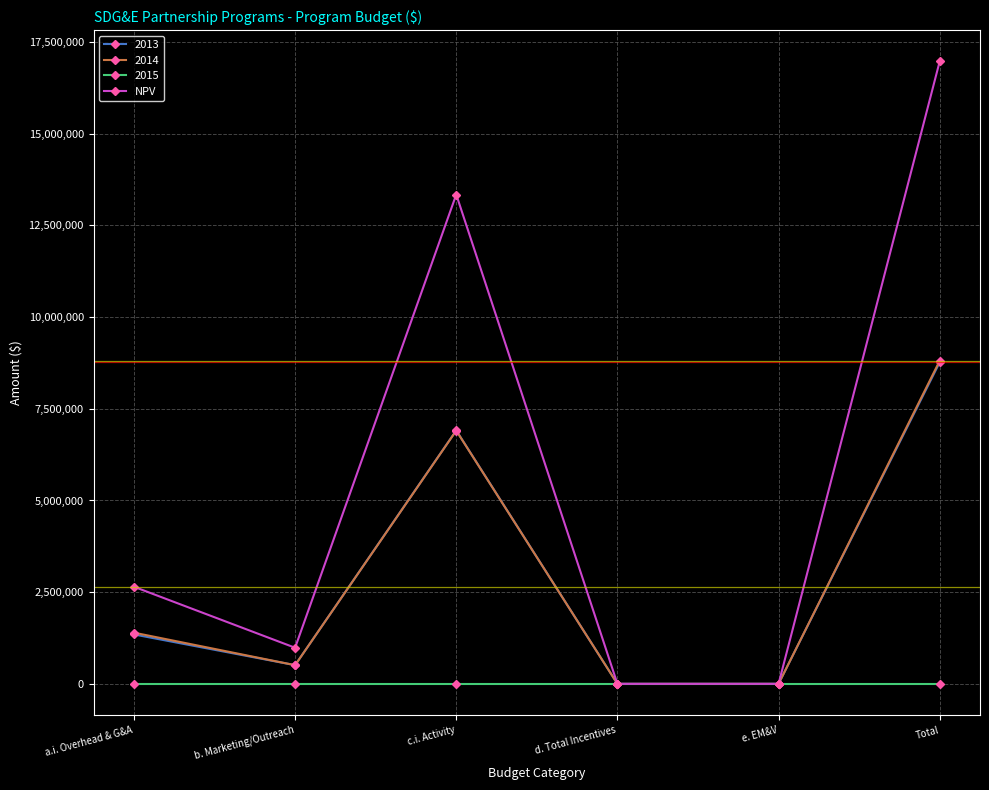

What is the label of the 4th point from the right?

c.i. Activity